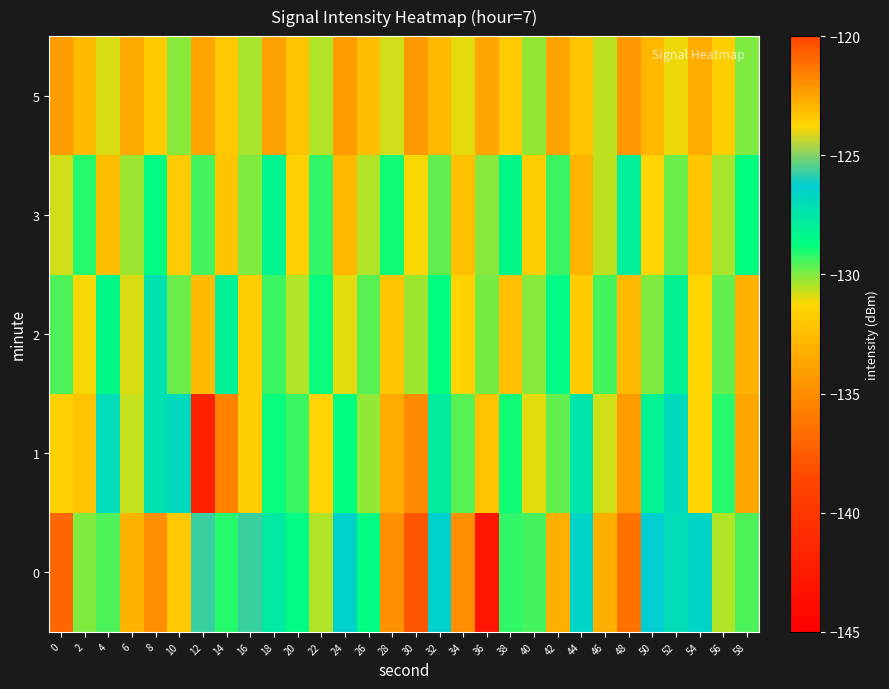

Reading left to right, extract all data points from this chart.

0: 0=-137.0	2=-130.0	4=-129.5	6=-133.1	8=-134.9	10=-131.9	12=-125.7	14=-129.1	16=-125.7	18=-127.7	20=-128.6	22=-130.5	24=-126.4	26=-128.7	28=-134.8	30=-137.9	32=-126.4	34=-134.9	36=-143.0	38=-129.2	40=-129.4	42=-122.8	44=-126.6	46=-133.3	48=-136.4	50=-126.3	52=-127.0	54=-126.6	56=-130.5	58=-129.5
1: 0=-131.6	2=-132.1	4=-127.0	6=-130.7	8=-127.3	10=-126.9	12=-141.9	14=-135.6	16=-131.7	18=-128.9	20=-129.3	22=-131.5	24=-128.7	26=-130.2	28=-133.4	30=-135.1	32=-127.8	34=-129.6	36=-132.3	38=-128.9	40=-131.0	42=-129.7	44=-127.5	46=-130.8	48=-134.2	50=-128.3	52=-126.9	54=-131.4	56=-129.1	58=-133.7
2: 0=-129.5	2=-131.2	4=-128.4	6=-130.9	8=-127.3	10=-129.8	12=-132.6	14=-128.1	16=-131.7	18=-129.3	20=-130.5	22=-128.8	24=-131.0	26=-129.6	28=-132.1	30=-130.3	32=-128.7	34=-131.5	36=-129.9	38=-132.4	40=-130.1	42=-128.5	44=-131.8	46=-129.4	48=-132.7	50=-130.0	52=-128.2	54=-131.3	56=-129.7	58=-133.0
3: 0=-130.8	2=-129.1	4=-132.5	6=-130.3	8=-128.6	10=-131.9	12=-129.4	14=-132.2	16=-130.0	18=-128.3	20=-131.6	22=-129.2	24=-132.8	26=-130.5	28=-128.9	30=-131.2	32=-129.7	34=-132.4	36=-130.1	38=-128.4	40=-131.7	42=-129.3	44=-132.9	46=-130.6	48=-128.0	50=-131.4	52=-129.8	54=-132.1	56=-130.4	58=-128.7
5: 0=-134.2	2=-132.6	4=-130.9	6=-133.5	8=-131.8	10=-130.1	12=-133.7	14=-132.0	16=-130.4	18=-133.9	20=-132.2	22=-130.5	24=-134.1	26=-132.5	28=-130.8	30=-134.3	32=-132.7	34=-131.0	36=-133.6	38=-131.9	40=-130.2	42=-133.8	44=-132.1	46=-130.6	48=-134.4	50=-132.8	52=-131.1	54=-133.4	56=-131.7	58=-130.0